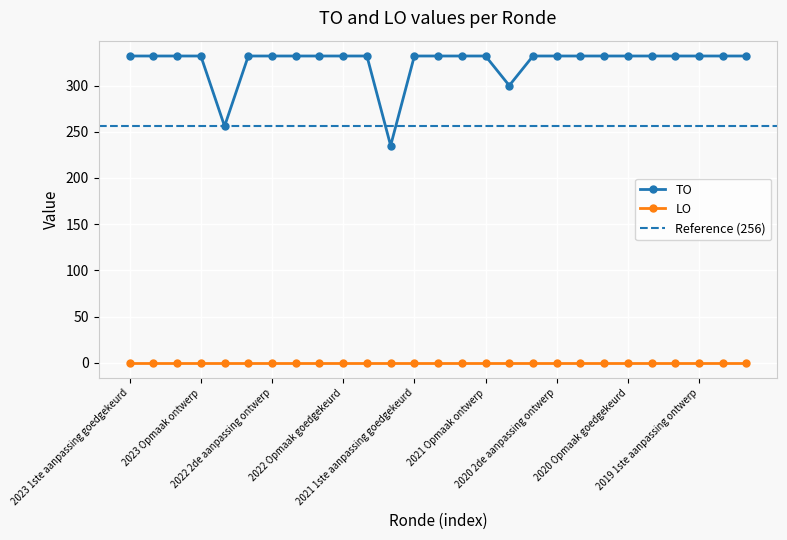

True or false: TO and LO cross at least once.

False